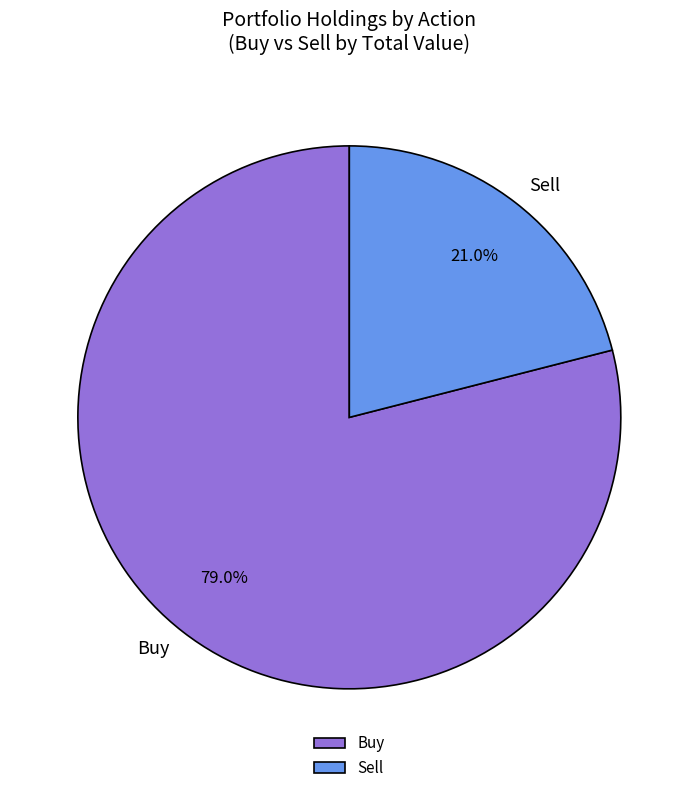

How many segments does this pie chart have?

2